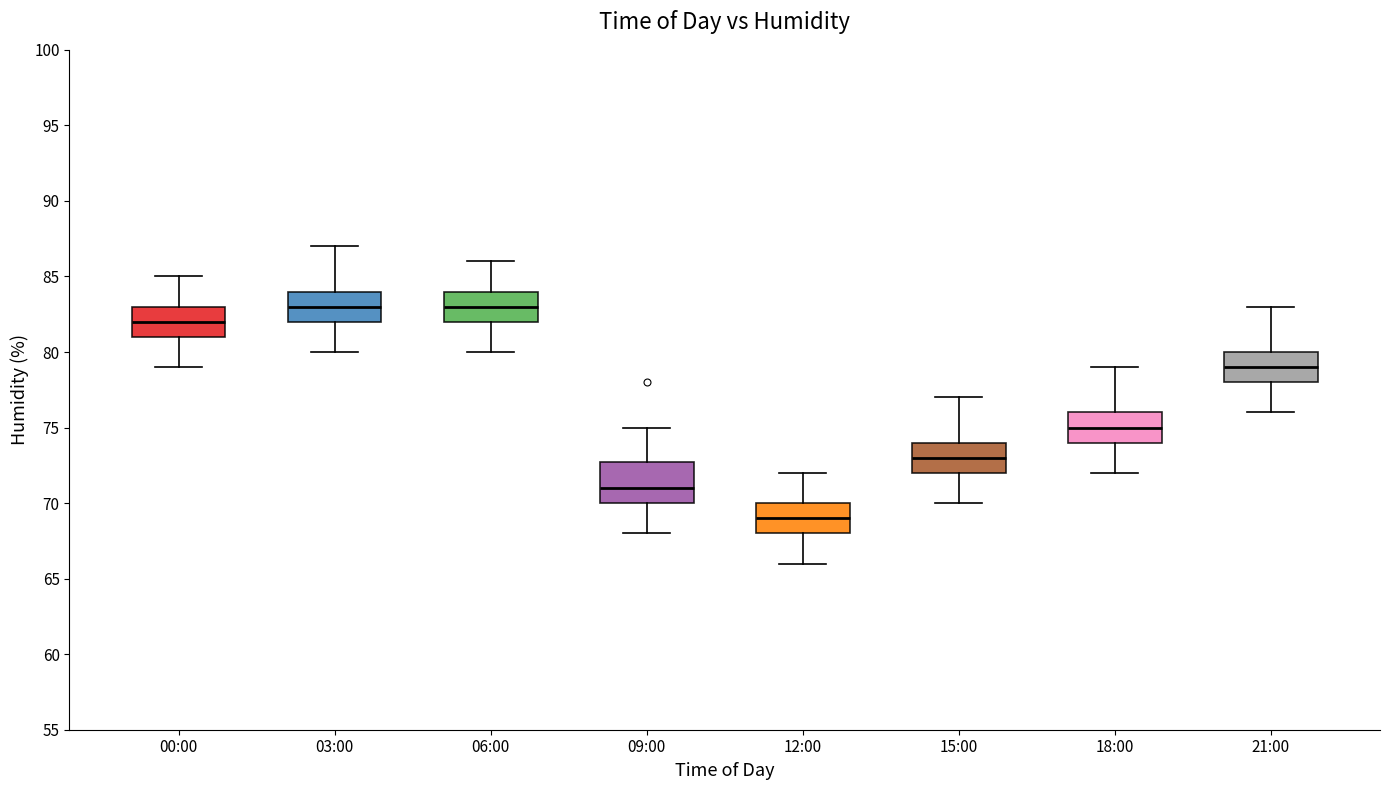

Reading left to right, transcribe this box plot: for each box, give where its median line is, the range the box spans, and where its two whiskers end, as read against the y-axis. The values are not printed on the chart, so give them approximately, as read against the axis.

00:00: median 82, box 81 to 83, whiskers 79 to 85
03:00: median 83, box 82 to 84, whiskers 80 to 87
06:00: median 83, box 82 to 84, whiskers 80 to 86
09:00: median 71, box 70 to 73, whiskers 68 to 75
12:00: median 69, box 68 to 70, whiskers 66 to 72
15:00: median 73, box 72 to 74, whiskers 70 to 77
18:00: median 75, box 74 to 76, whiskers 72 to 79
21:00: median 79, box 78 to 80, whiskers 76 to 83